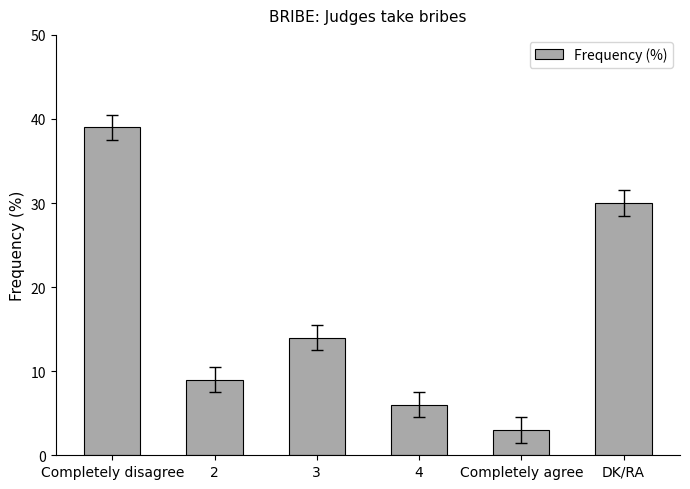

What is the label of the 1st bar from the right?

DK/RA